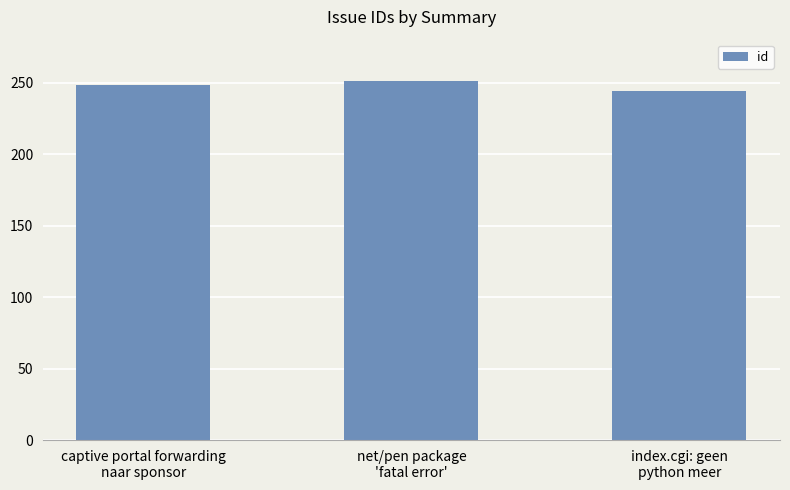

How many data points are less than 248?

1